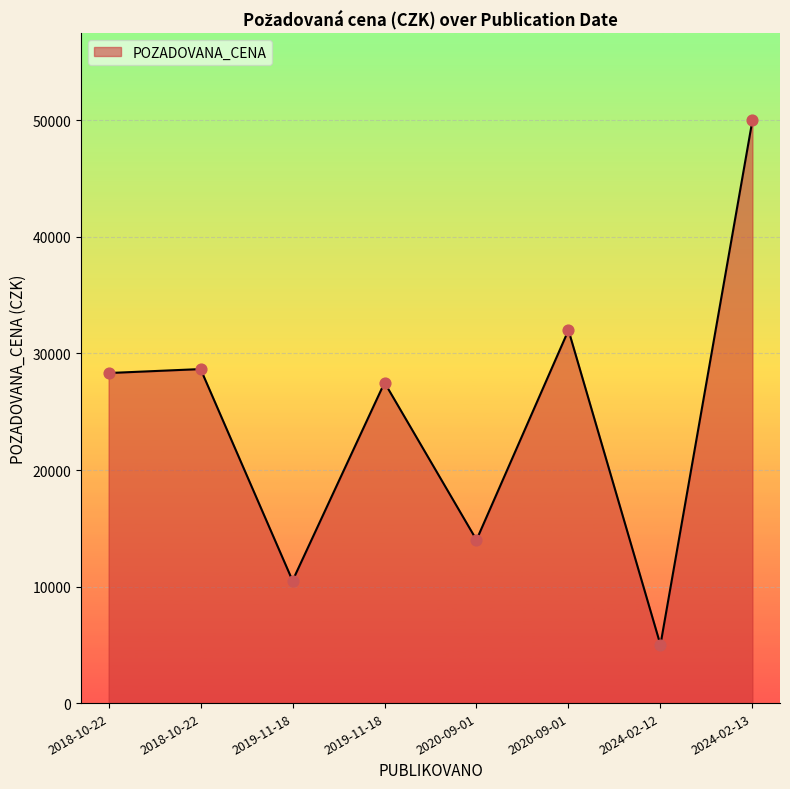

Between 2019-11-18 and 2020-09-01, which is larger?

2020-09-01